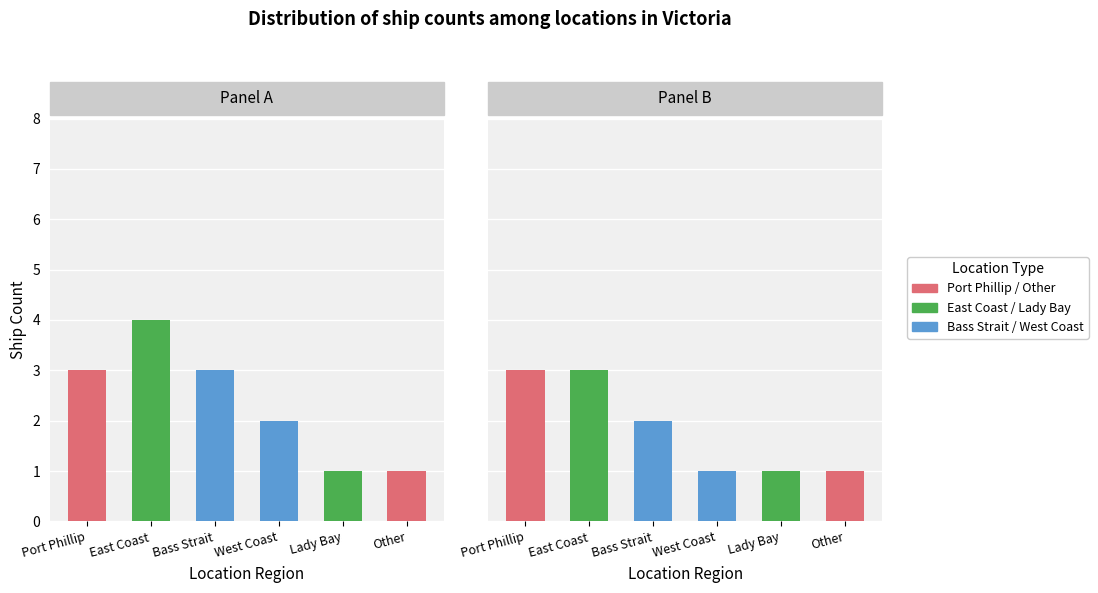

True or false: East Coast has a value of 4 at 1.

False